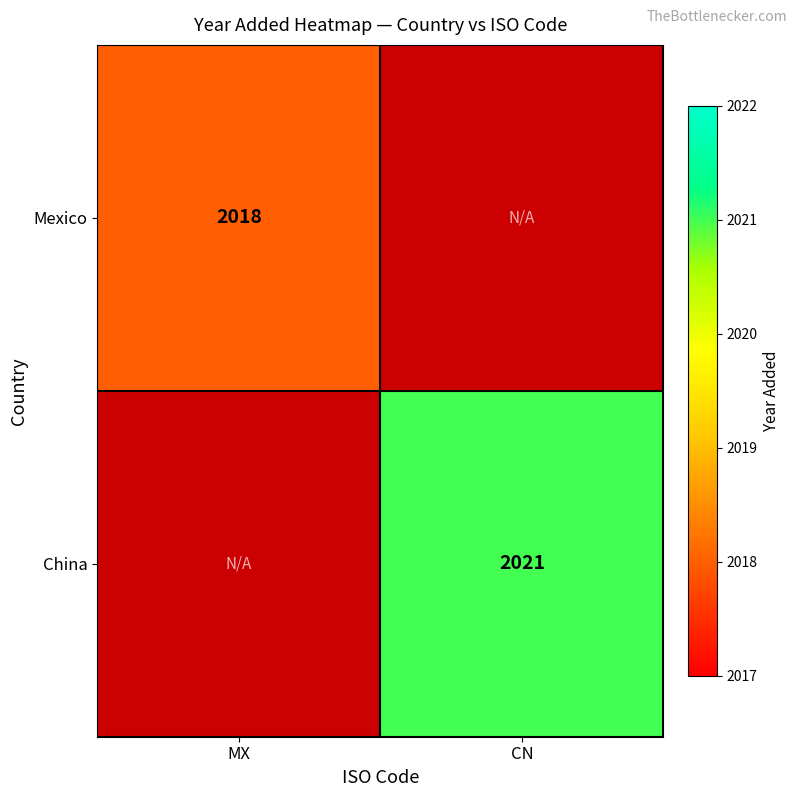

What is the greatest value displayed?

2021.0